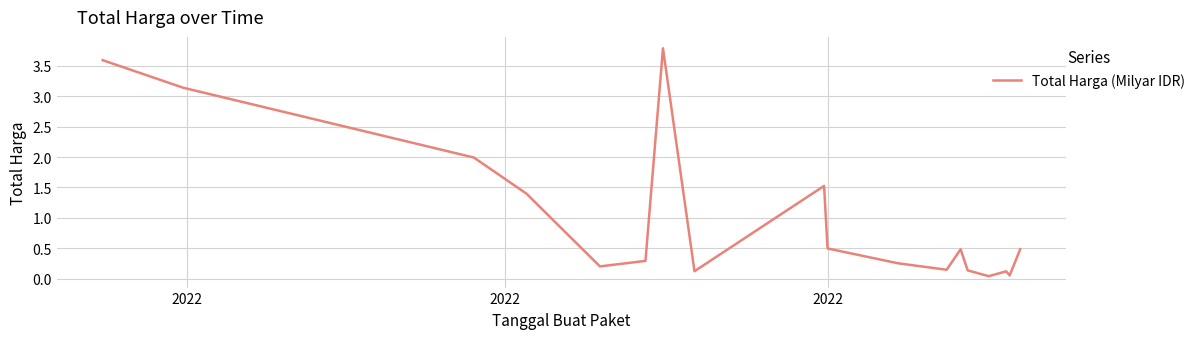

What is the maximum value shown in the chart?

3.8